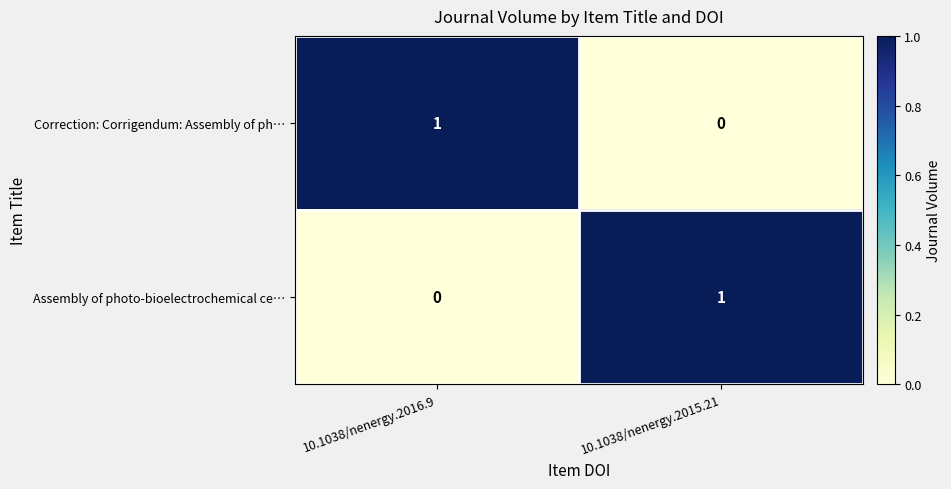

Rank the categories by Correction: Corrigendum: Assembly of ph… value from lowest to highest.

10.1038/nenergy.2015.21, 10.1038/nenergy.2016.9